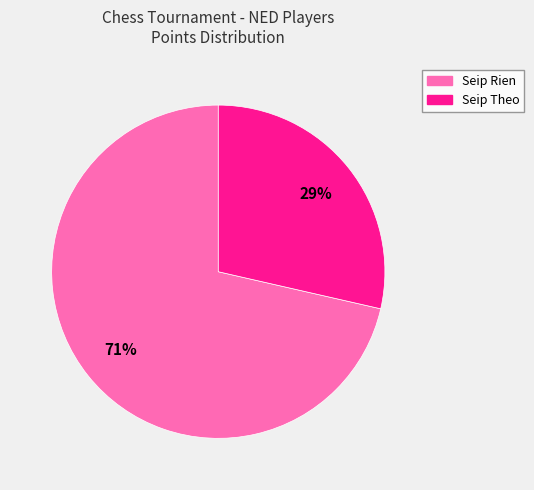

What is the majority slice?

Seip Rien